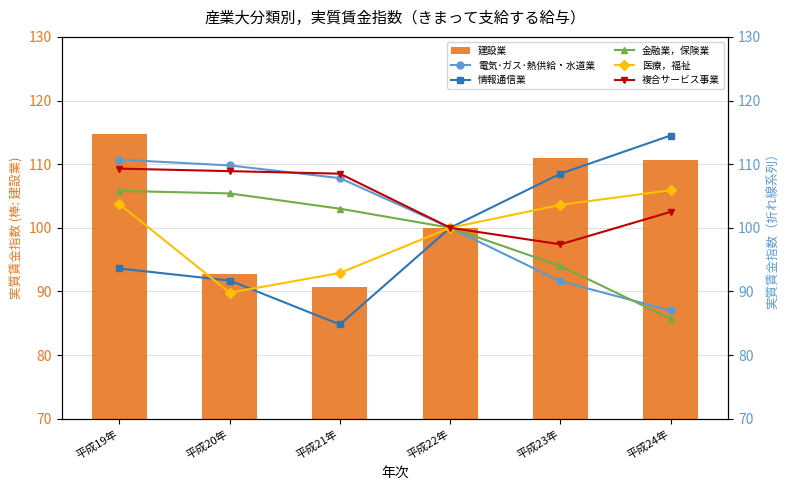

How many values in the 情報通信業 series exceed 100?

2